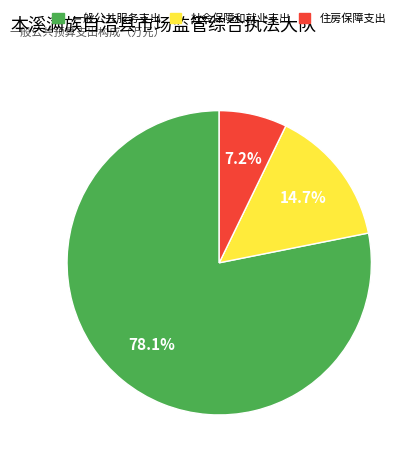

Is there a majority slice in this chart?

Yes